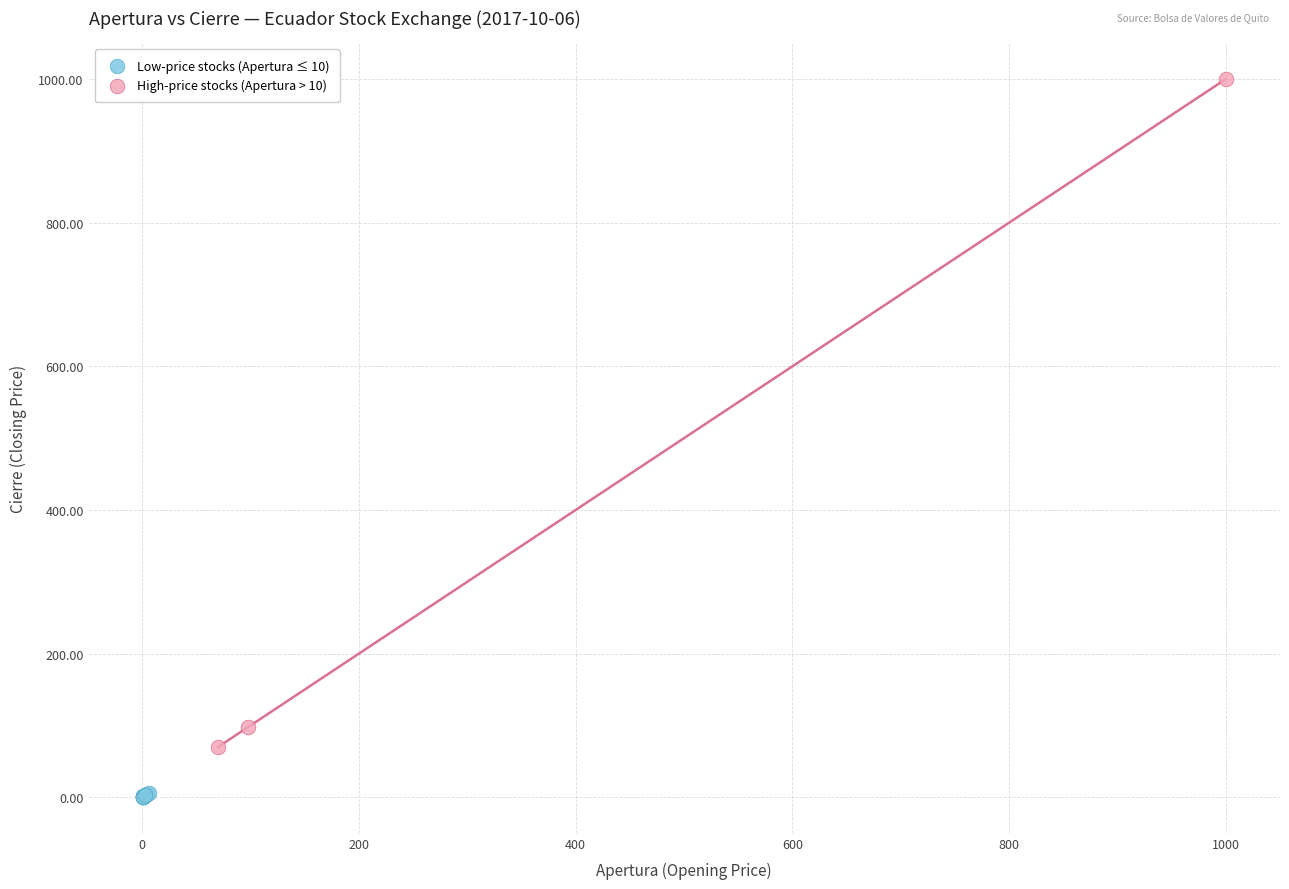

Which series reaches the maximum Y coordinate?

High-price stocks (Apertura > 10)